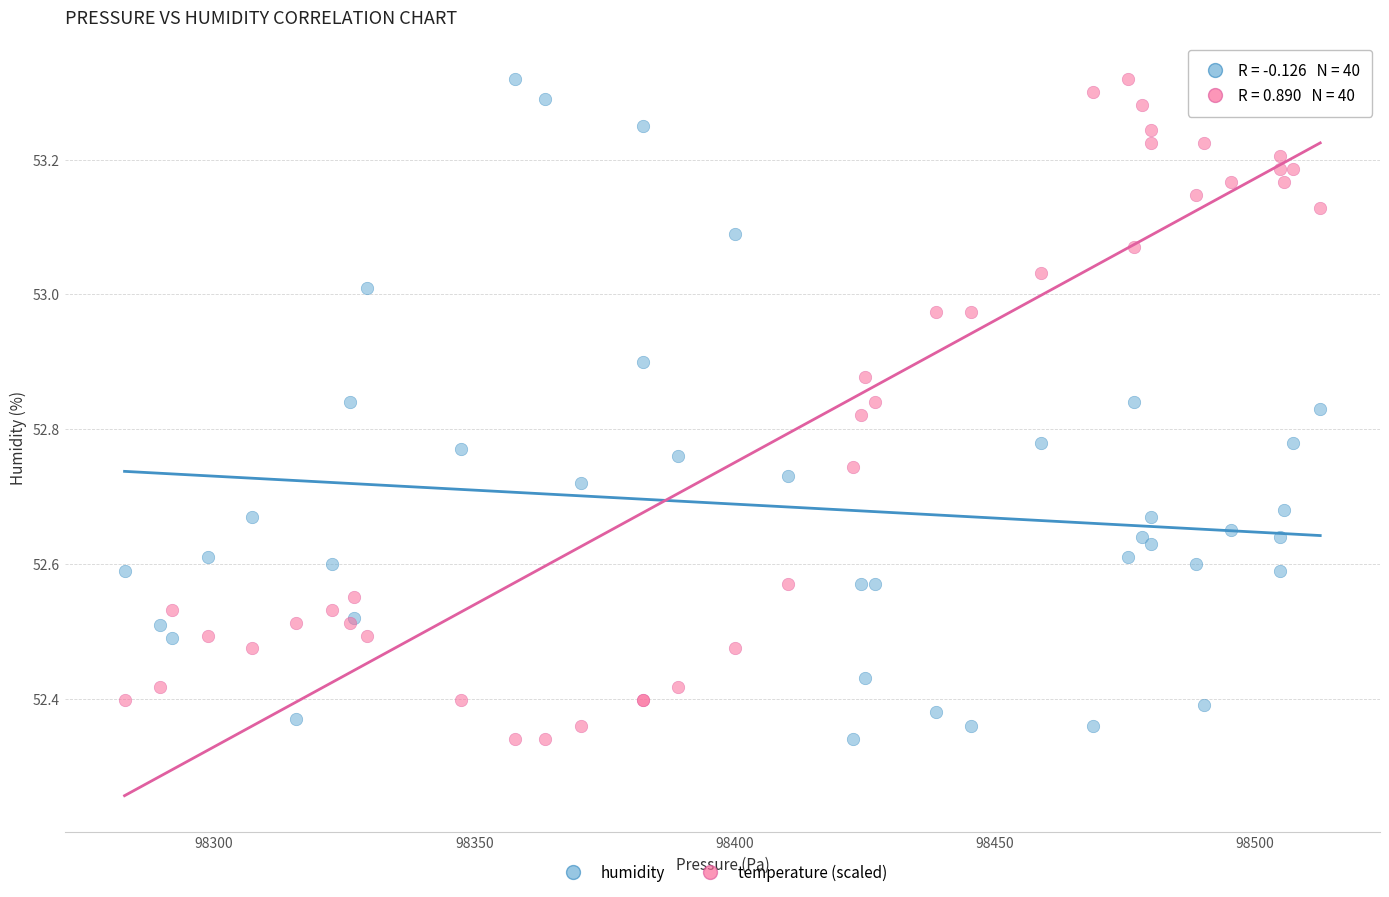

What is the X range (max minus min) for the scatter plot?

229.7